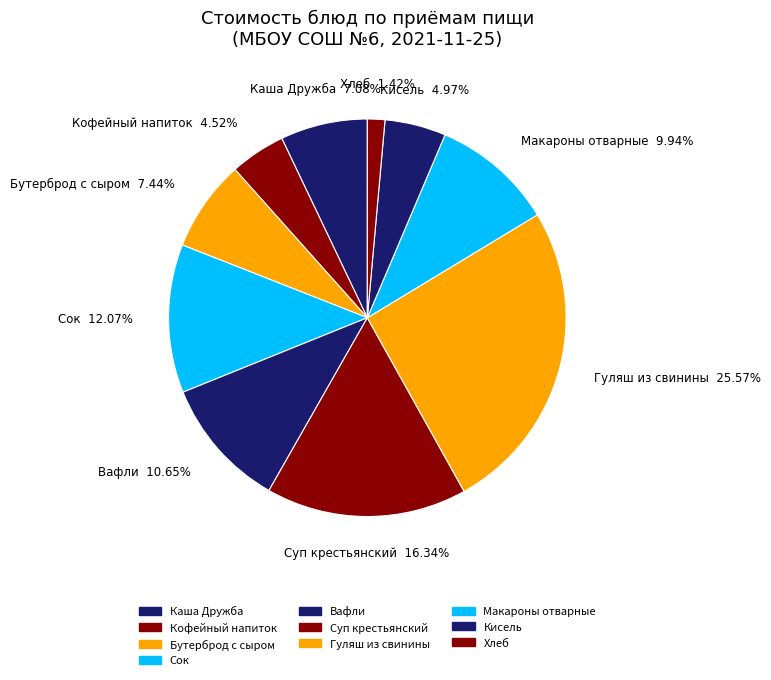

To the nearest percent, what portion does Каша Дружба represent?

7%